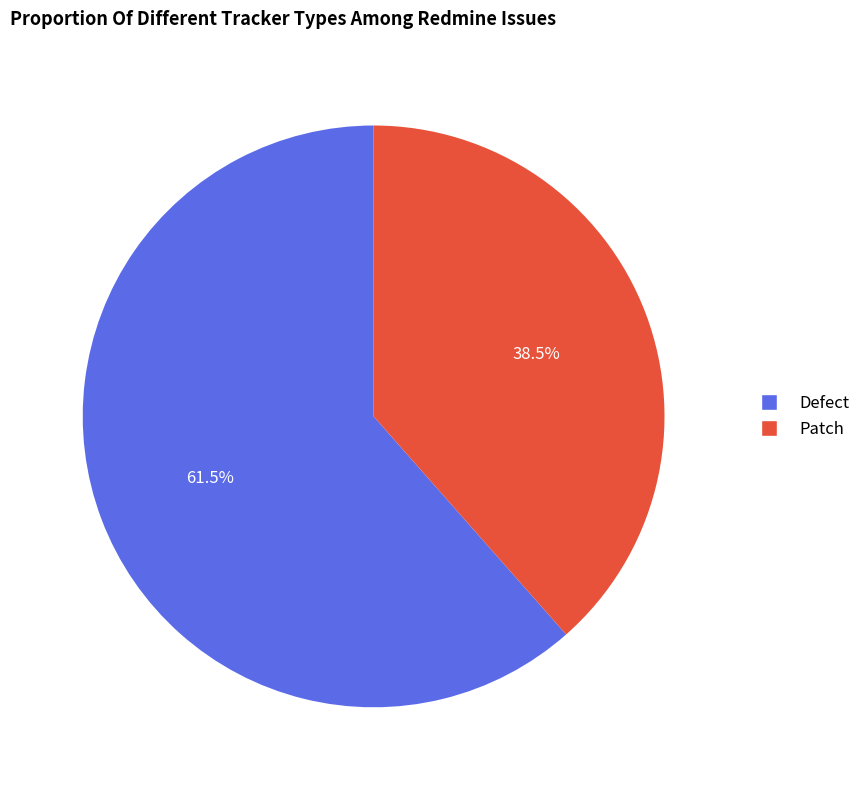

Which has a higher value, Defect or Patch?

Defect